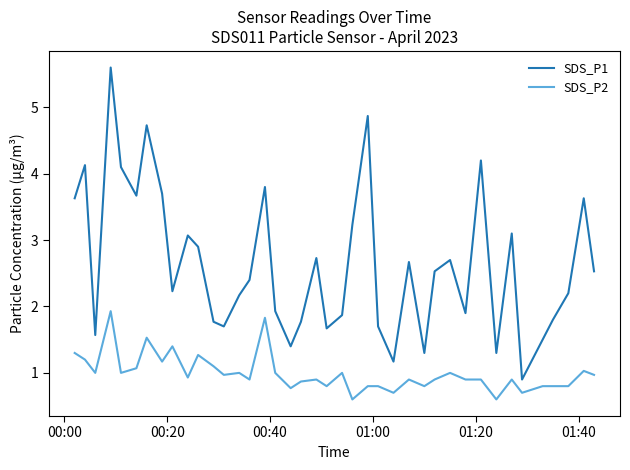

What are all the series names shown in the legend?

SDS_P1, SDS_P2